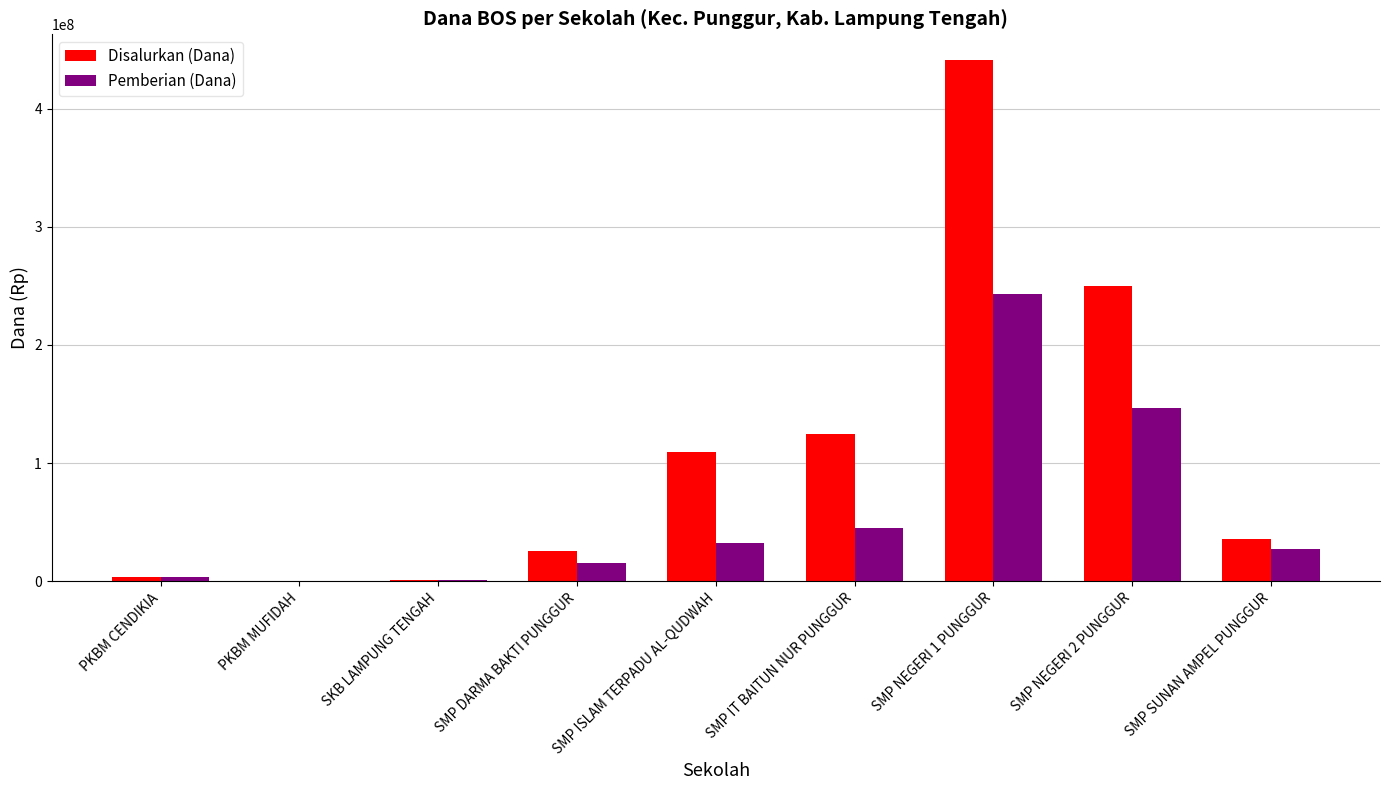

Read the Disalurkan (Dana) value at SKB LAMPUNG TENGAH, to the nearest 100.

750000